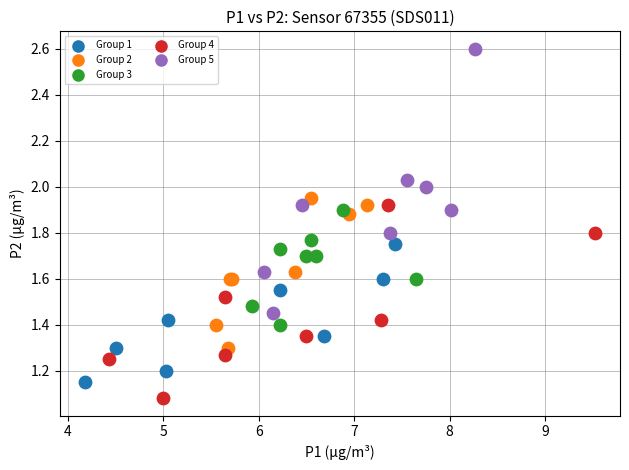

Which series contains the lowest Y value?

Group 4